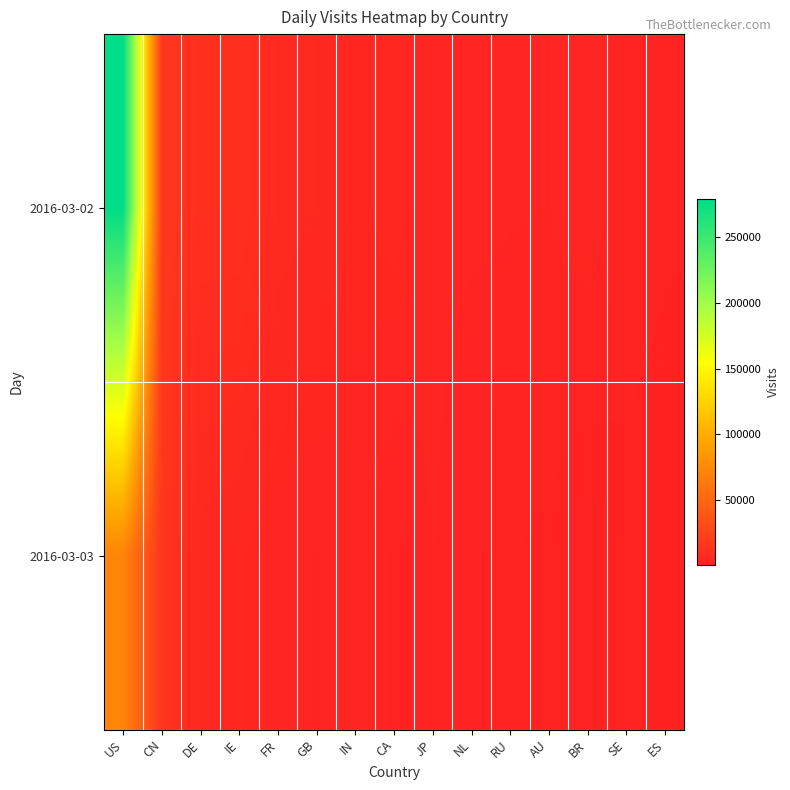

Which label corresponds to the largest value in the chart?

US